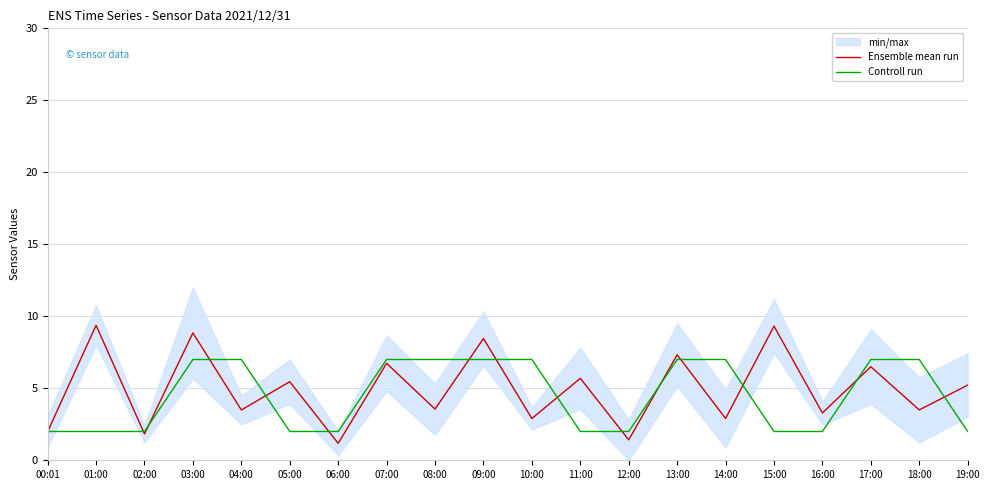

What is the sum of all Controll run values?

90.0